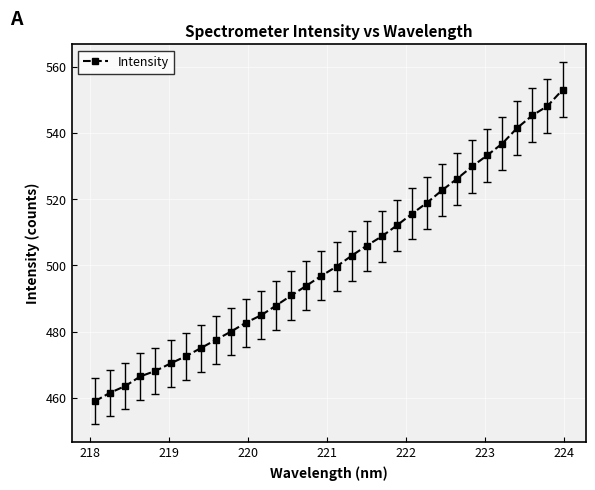

Is this an area chart (filled region under the line)?

No